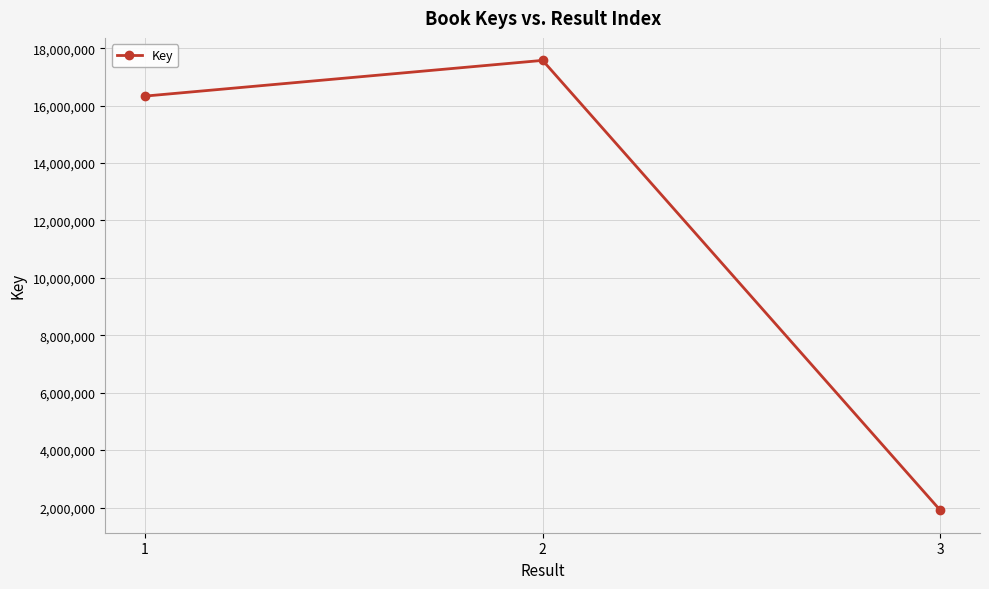

How many distinct data groups are displayed?

1